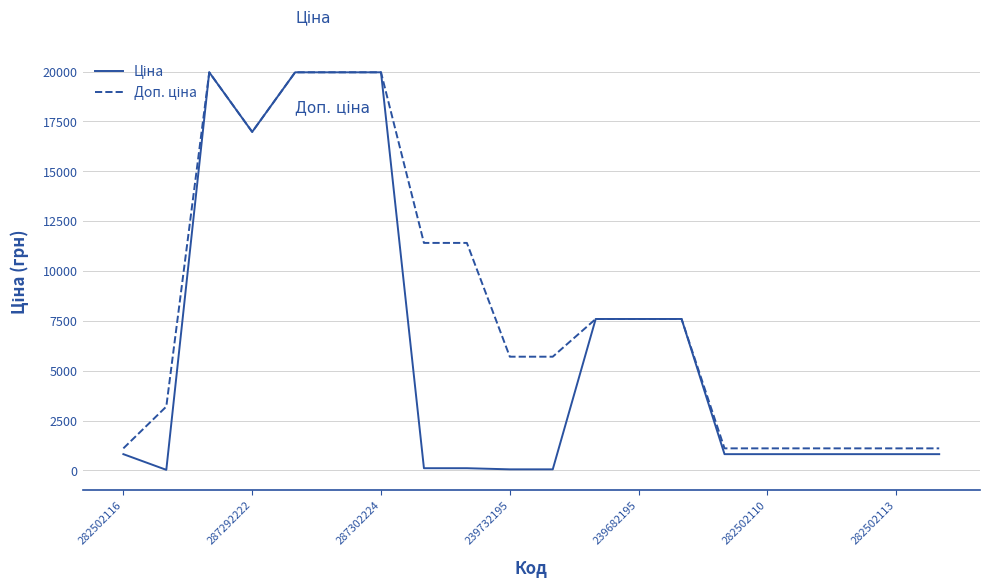

Reading left to right, list all the values displayed in this chart.

Ціна: 818.5	32.0	19964.2	16976.3	19964.2	19964.2	19964.2	114.1	114.1	57.0	57.0	7596.5	7596.5	7596.5	818.5	818.5	818.5	818.5	818.5	818.5
Доп. ціна: 1109.2	3205.0	19964.2	16976.3	19964.2	19964.2	19964.2	11410.0	11410.0	5705.0	5705.0	7596.5	7596.5	7596.5	1109.2	1109.2	1109.2	1109.2	1109.2	1109.2